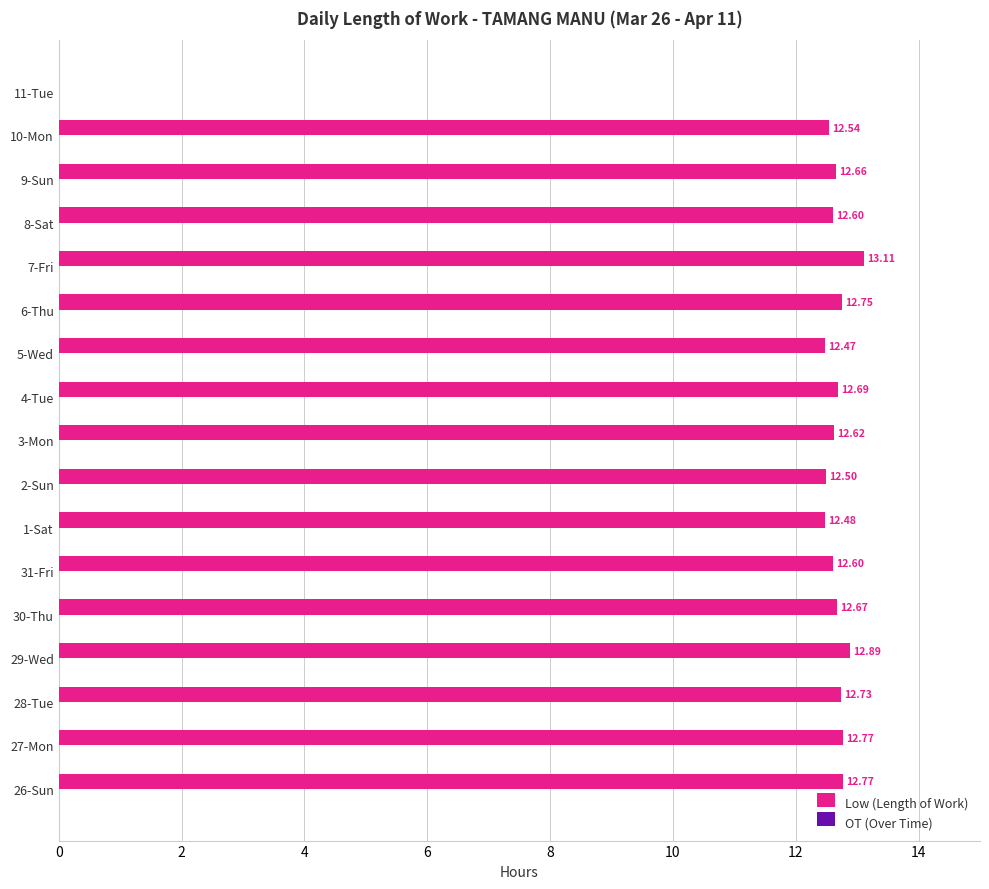

Between 26-Sun and 3-Mon, which is larger?

26-Sun